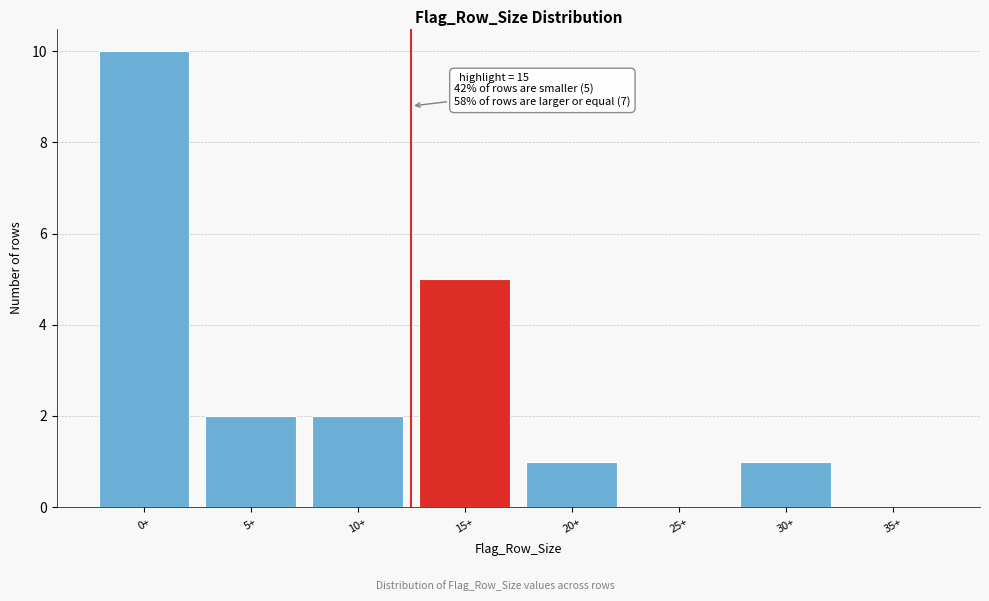

Reading left to right, transcribe all the data shown in this chart.

0+=10	5+=2	10+=2	15+=5	20+=1	25+=0	30+=1	35+=0